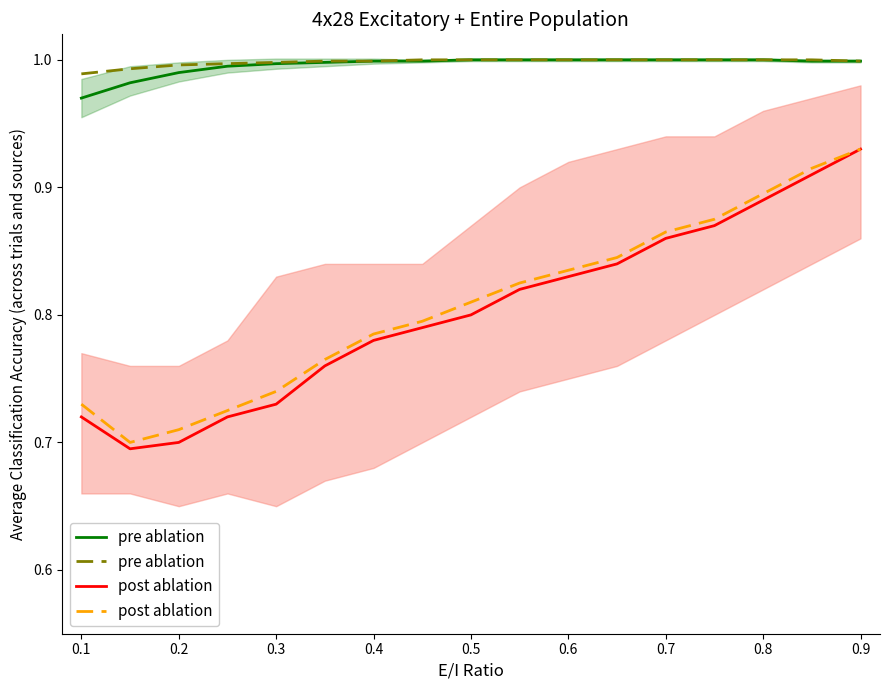

At how many categories does at least one series exceed 0?

17